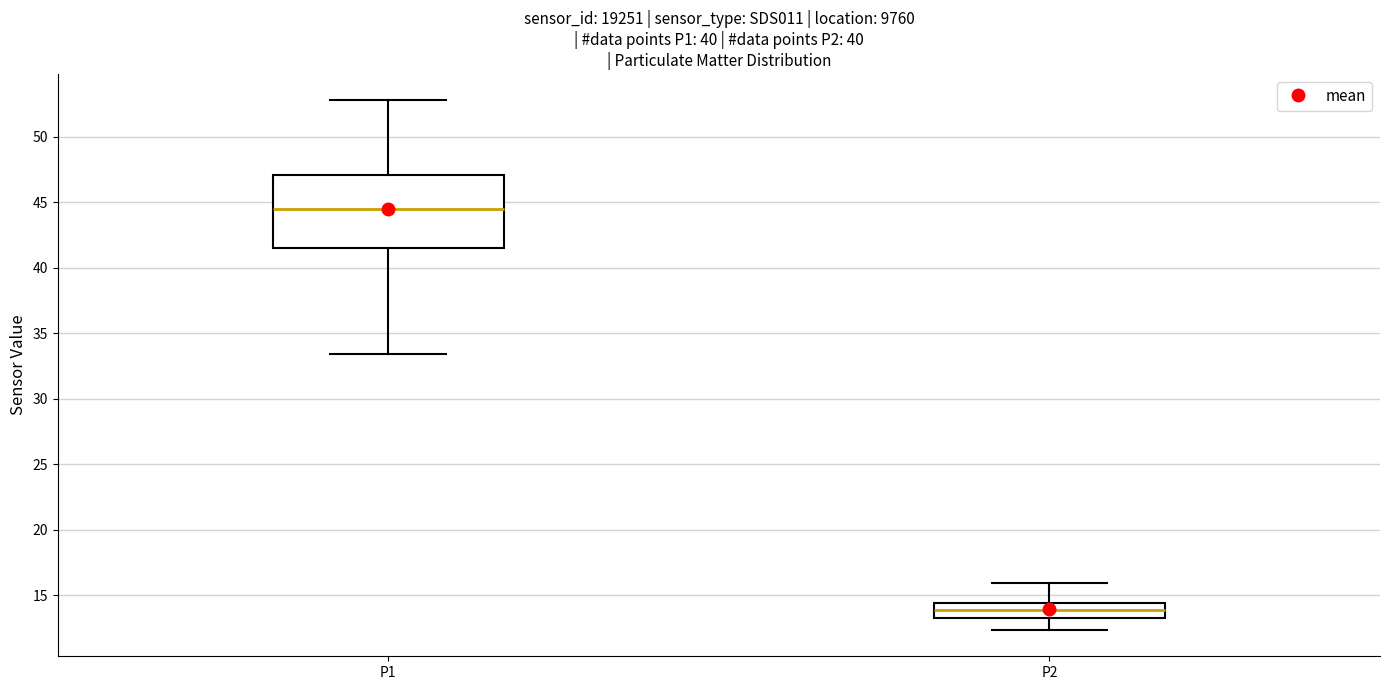

Which box is the tallest, from its lower edge to its upper edge?

P1